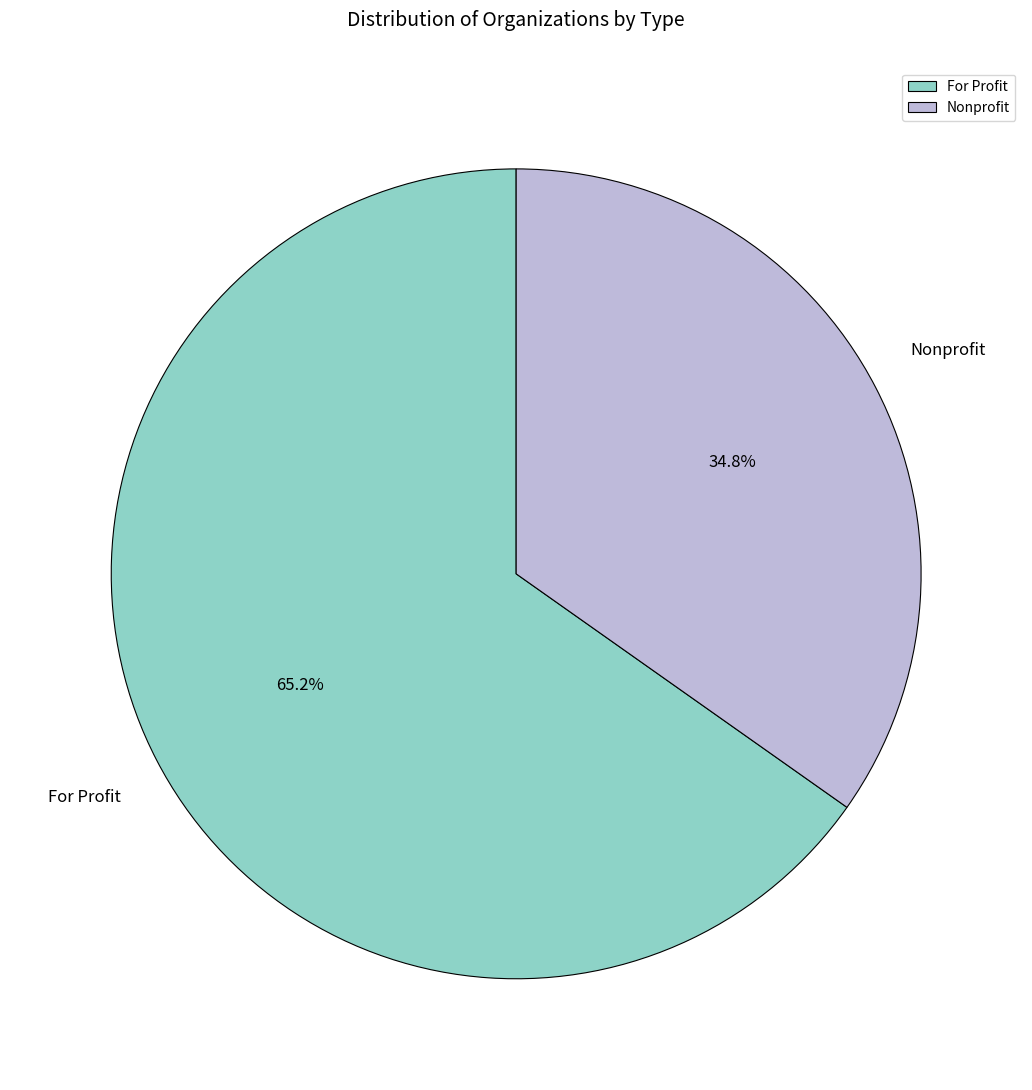

How many slices are in this pie chart?

2